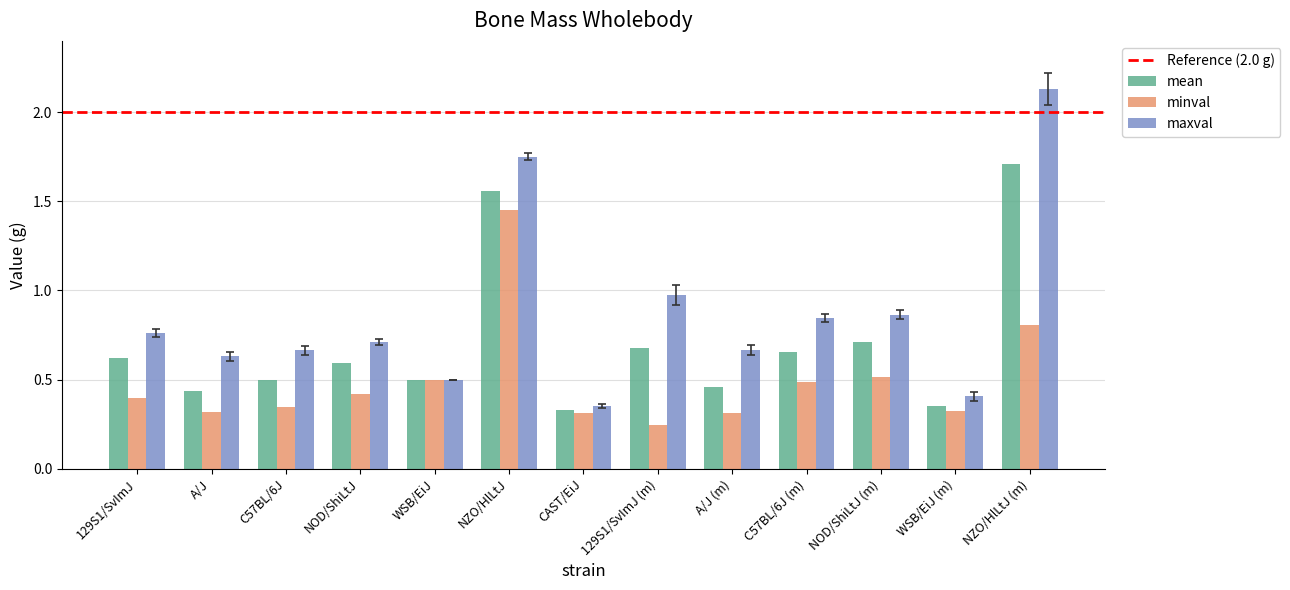

Which series has the widest spread of values?

maxval